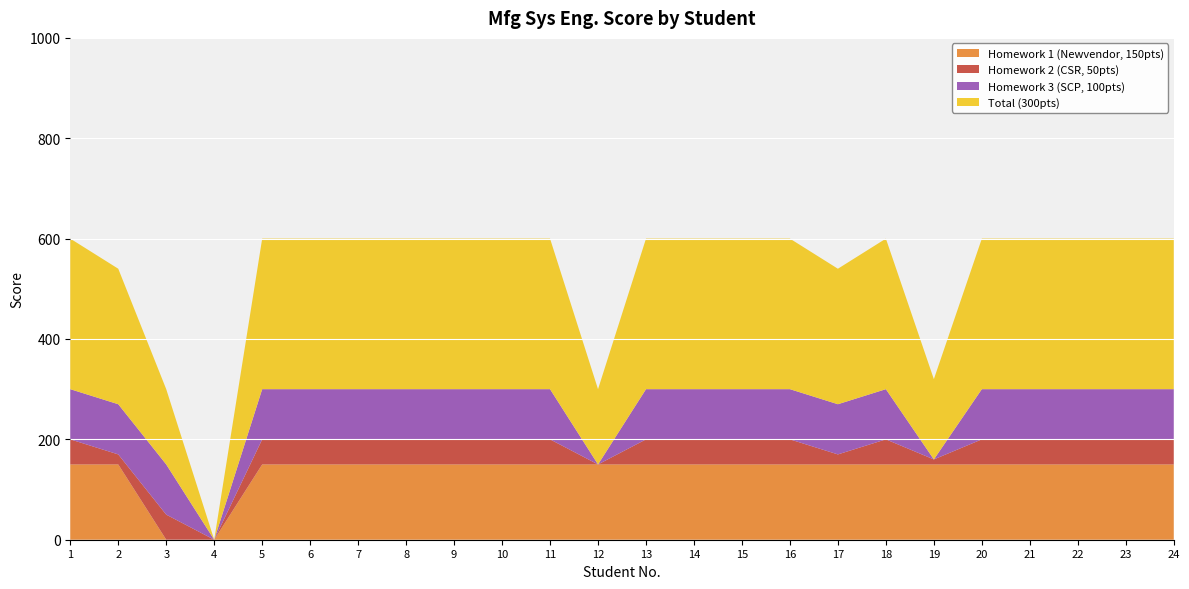

Reading left to right, list all the values displayed in this chart.

Homework 1 (Newvendor, 150pts): 150	150	0	0	150	150	150	150	150	150	150	150	150	150	150	150	150	150	150	150	150	150	150	150
Homework 2 (CSR, 50pts): 50	20	50	0	50	50	50	50	50	50	50	0	50	50	50	50	20	50	10	50	50	50	50	50
Homework 3 (SCP, 100pts): 100	100	100	0	100	100	100	100	100	100	100	0	100	100	100	100	100	100	0	100	100	100	100	100
Total (300pts): 300	270	150	0	300	300	300	300	300	300	300	150	300	300	300	300	270	300	160	300	300	300	300	300